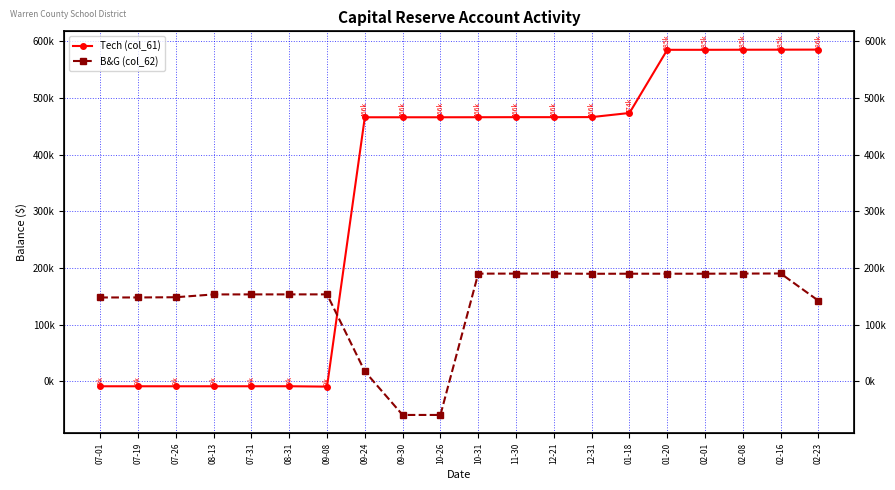

List the labels in order of B&G (col_62) value, smallest first.

09-30, 10-26, 09-24, 02-23, 07-01, 07-19, 07-26, 08-13, 07-31, 08-31, 09-08, 12-31, 01-18, 01-20, 02-01, 10-31, 11-30, 02-08, 12-21, 02-16